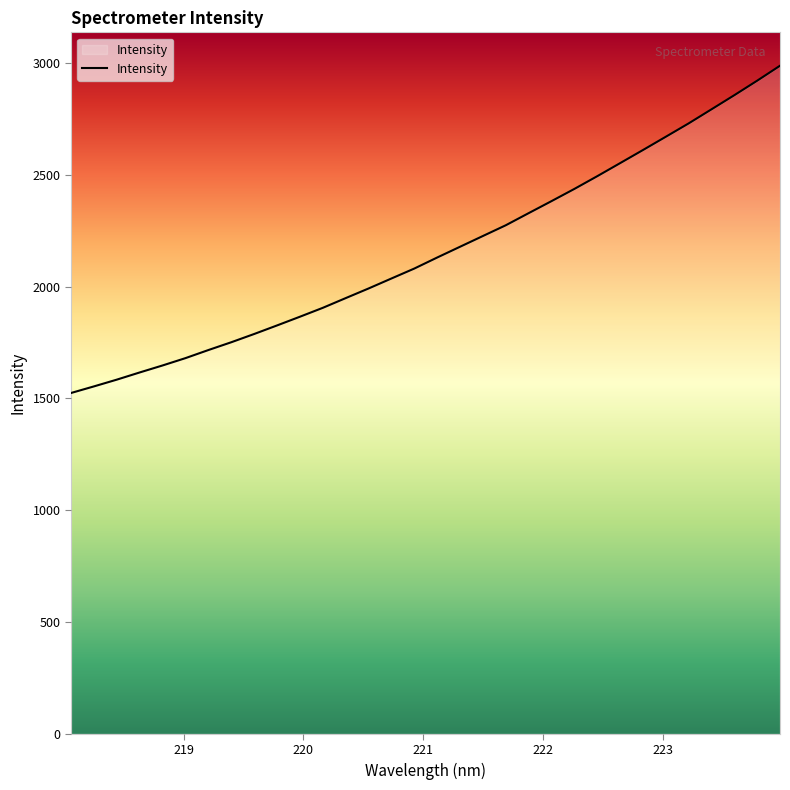

What is the greatest value displayed?

2987.9